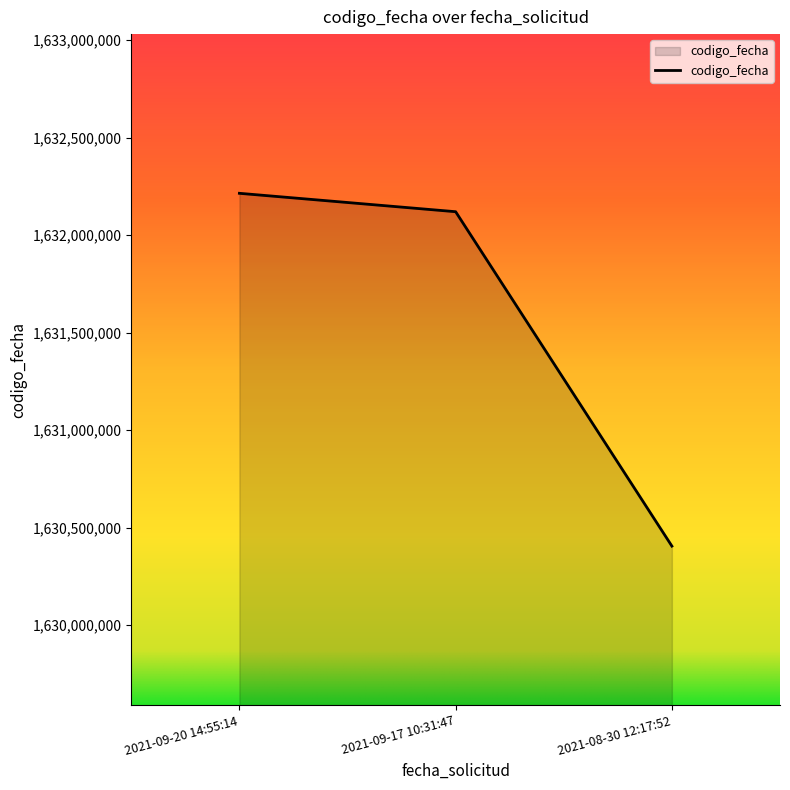

What is the change in value from 2021-09-20 14:55:14 to 2021-08-30 12:17:52?

-1808604